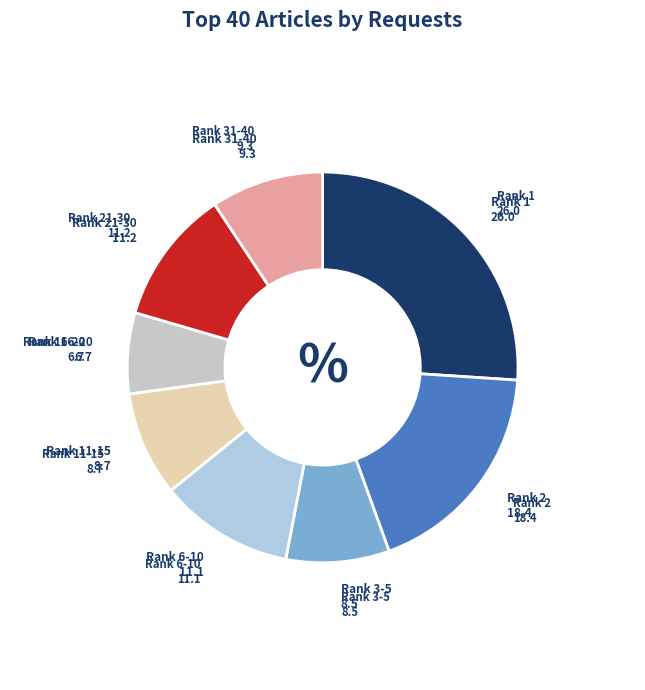

How many slices are in this pie chart?

8